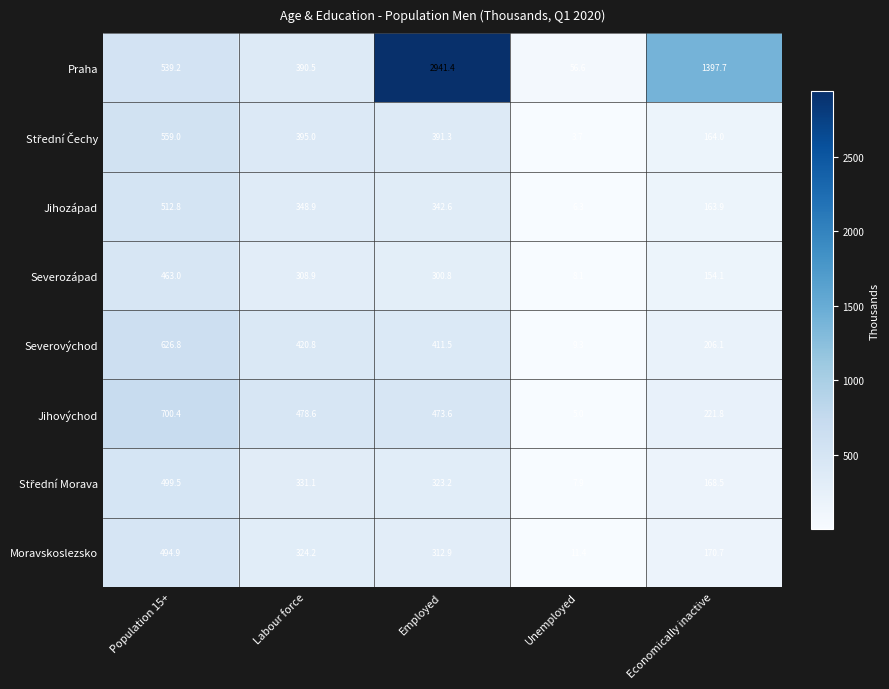

Where does the Moravskoslezsko series first go above 312?

Population 15+